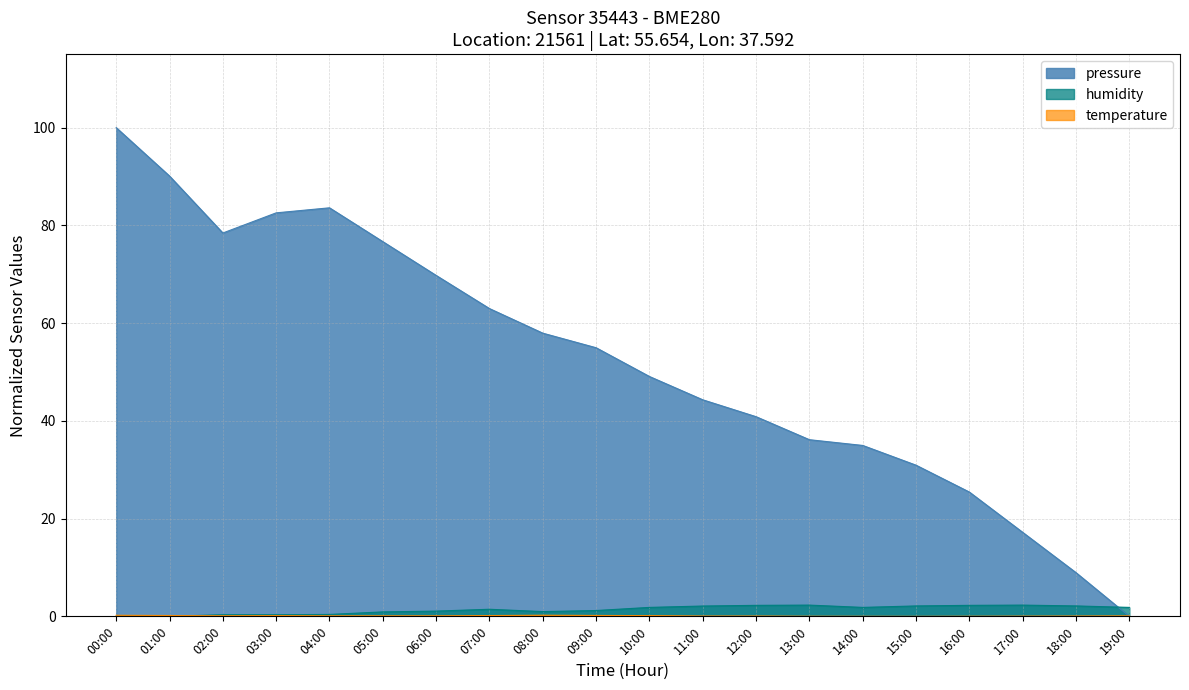

True or false: humidity has more than 1 points higher than both neighbors.

True